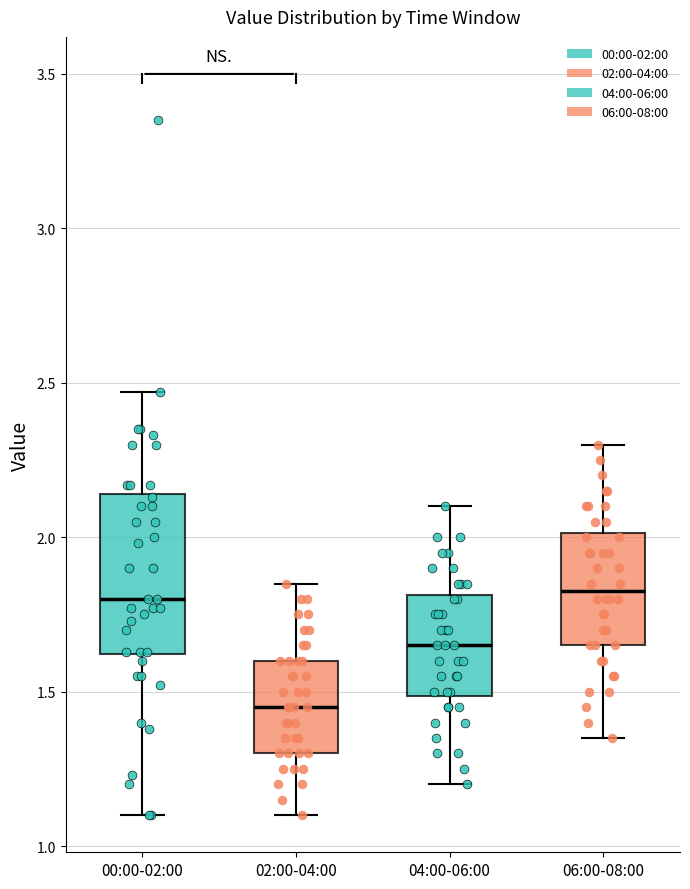

Which box is the tallest, from its lower edge to its upper edge?

00:00-02:00